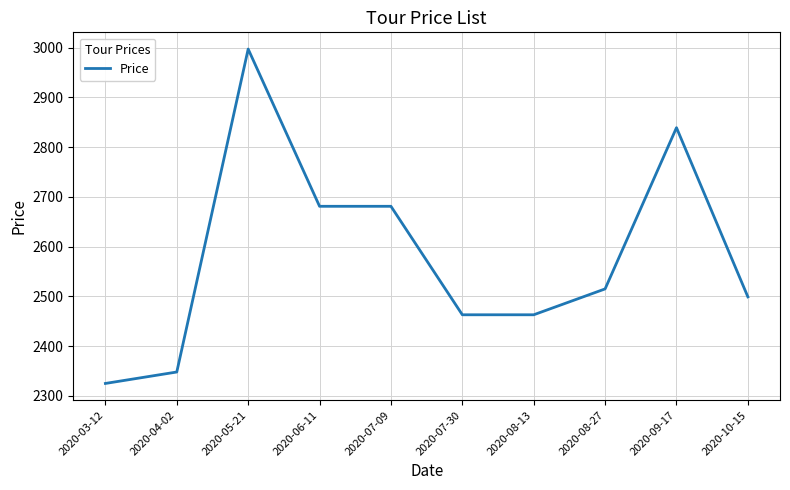

What is the approximate value at 2020-05-21, to the nearest 10?

3000